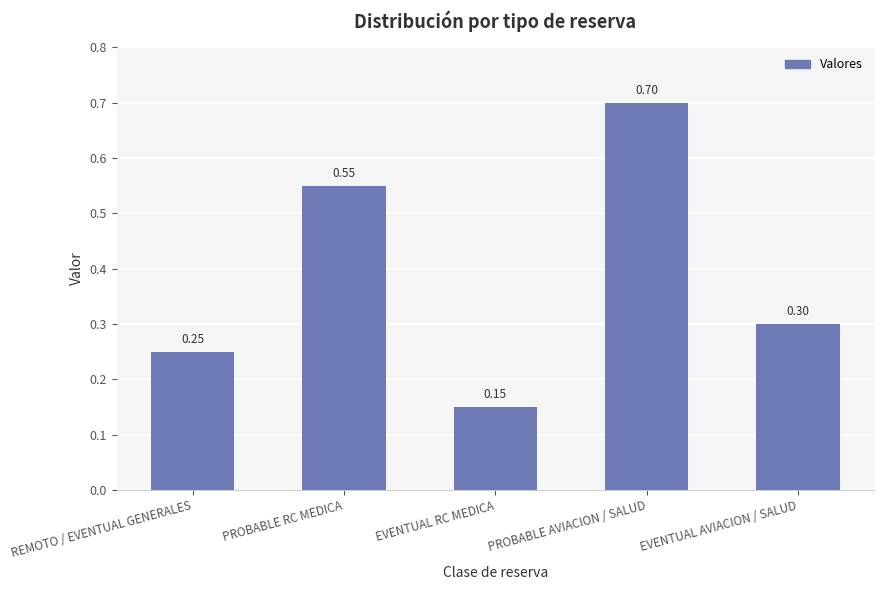

What is the sum of the values at EVENTUAL AVIACION / SALUD and PROBABLE AVIACION / SALUD?

1.0